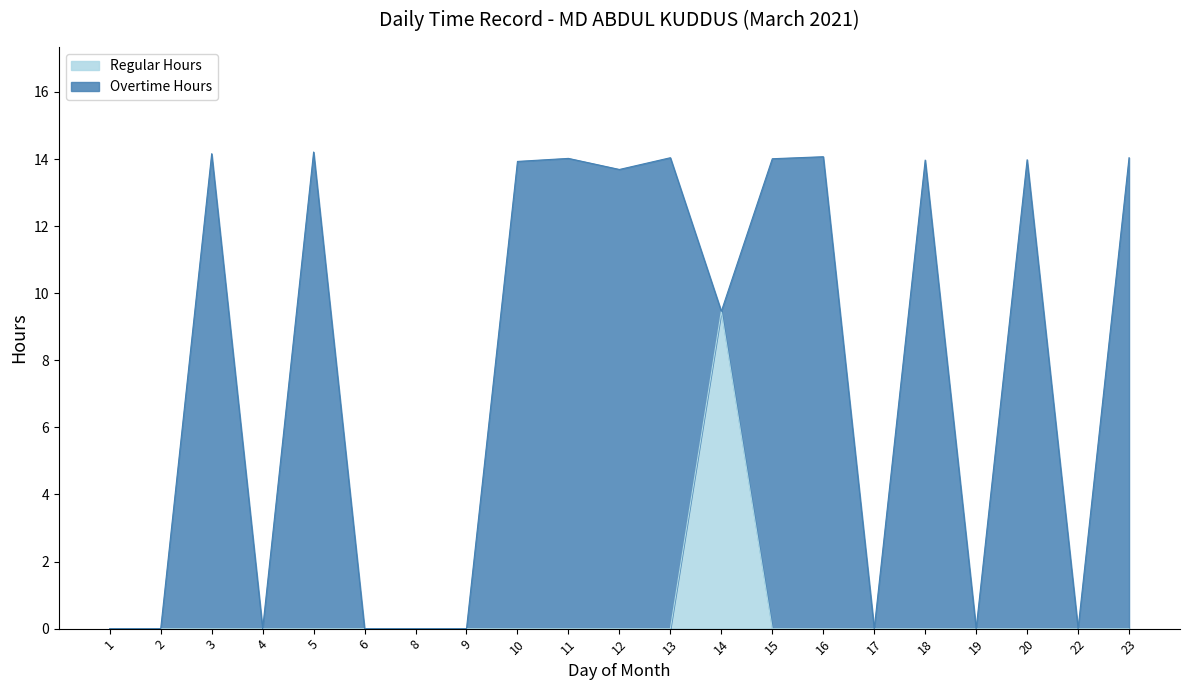

Reading left to right, what are all the values shown in this chart?

0.0	0.0	0.0	0.0	0.0	0.0	0.0	0.0	0.0	0.0	0.0	0.0	9.5	0.0	0.0	0.0	0.0	0.0	0.0	0.0	0.0